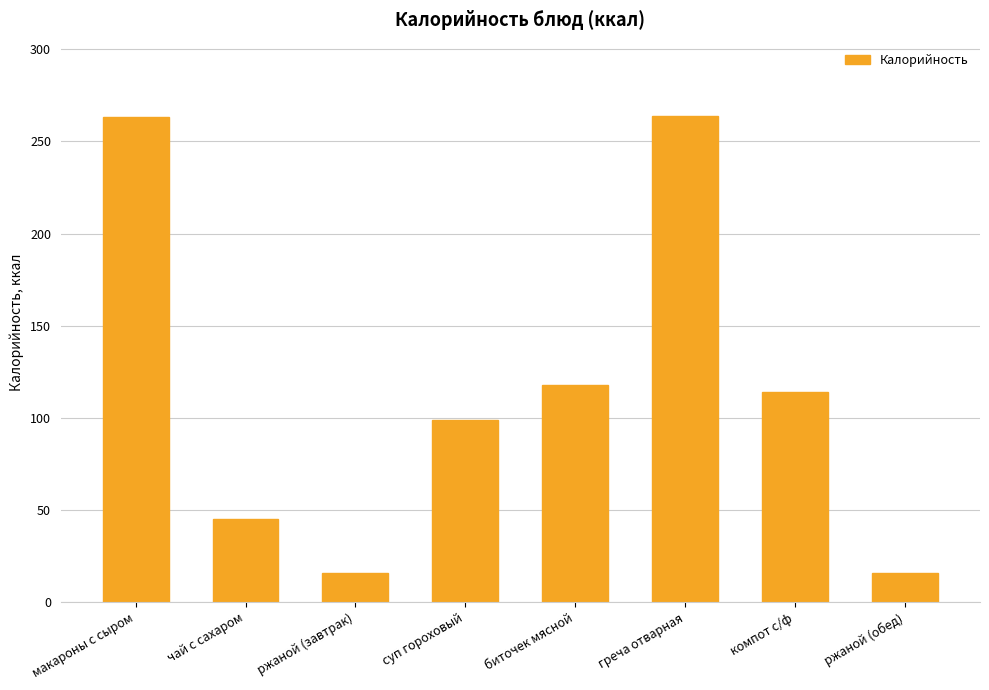

What is the change in value from макароны с сыром to компот с/ф?

-149